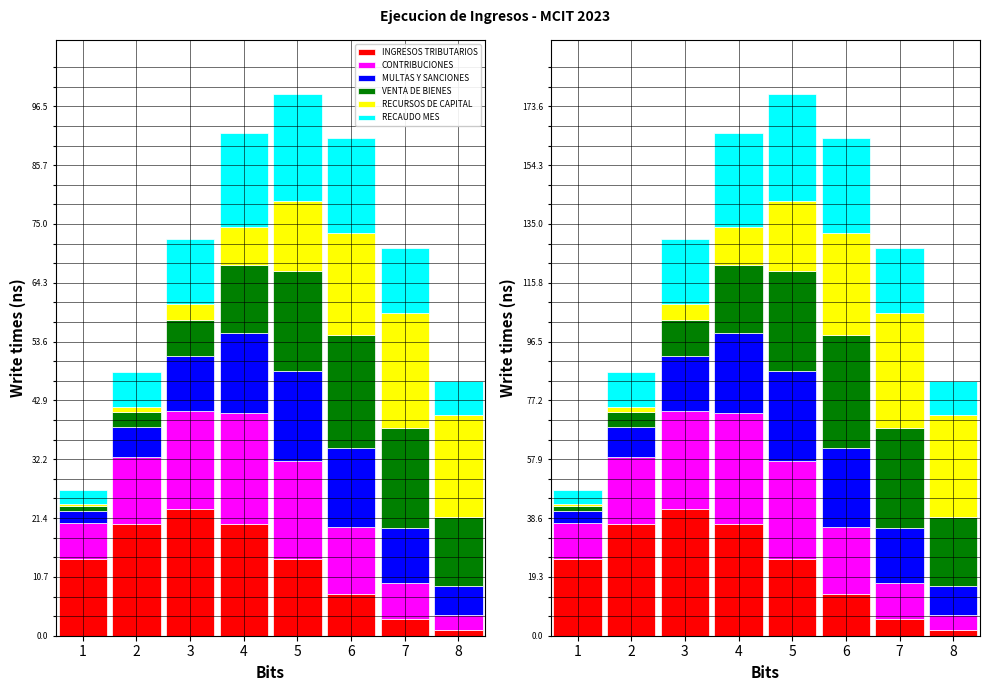

What is the difference between the RECURSOS DE CAPITAL values at 7 and 4?

25.6